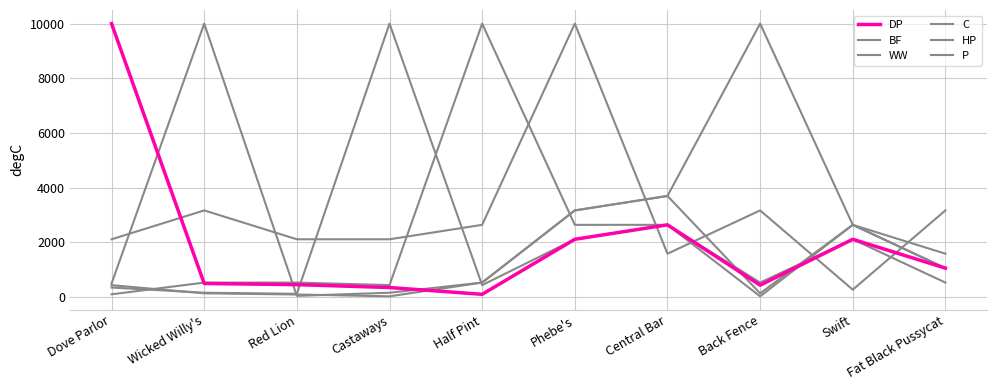

What value does the C series have at Red Lion?

118